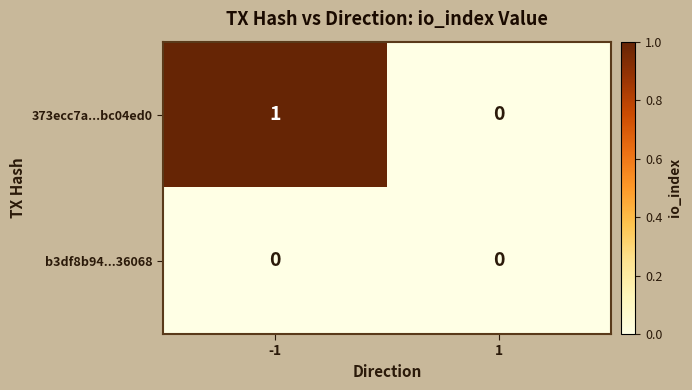

True or false: 373ecc7a...bc04ed0 has a value of 1 at -1.

True